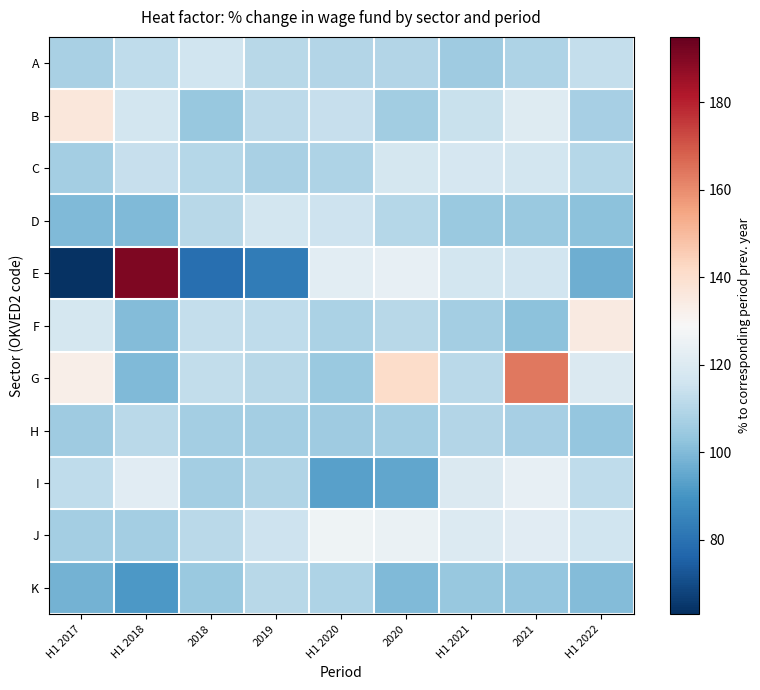

What is the total value across all series at 2021?

1288.7